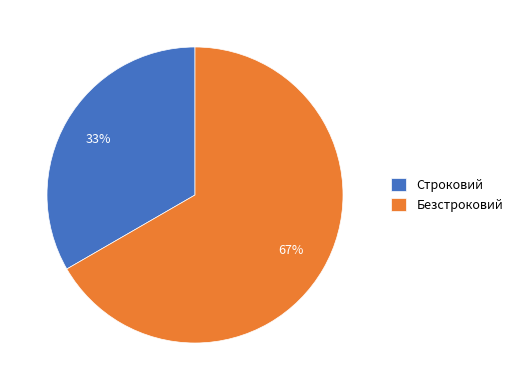

How many slices are in this pie chart?

2